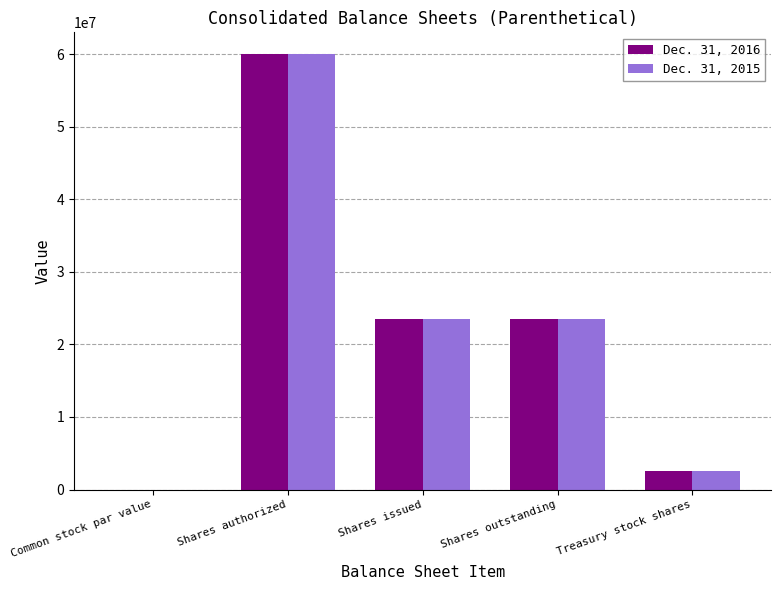

What is the sum of the Dec. 31, 2015 values at Shares issued and Shares authorized?

83475431.0